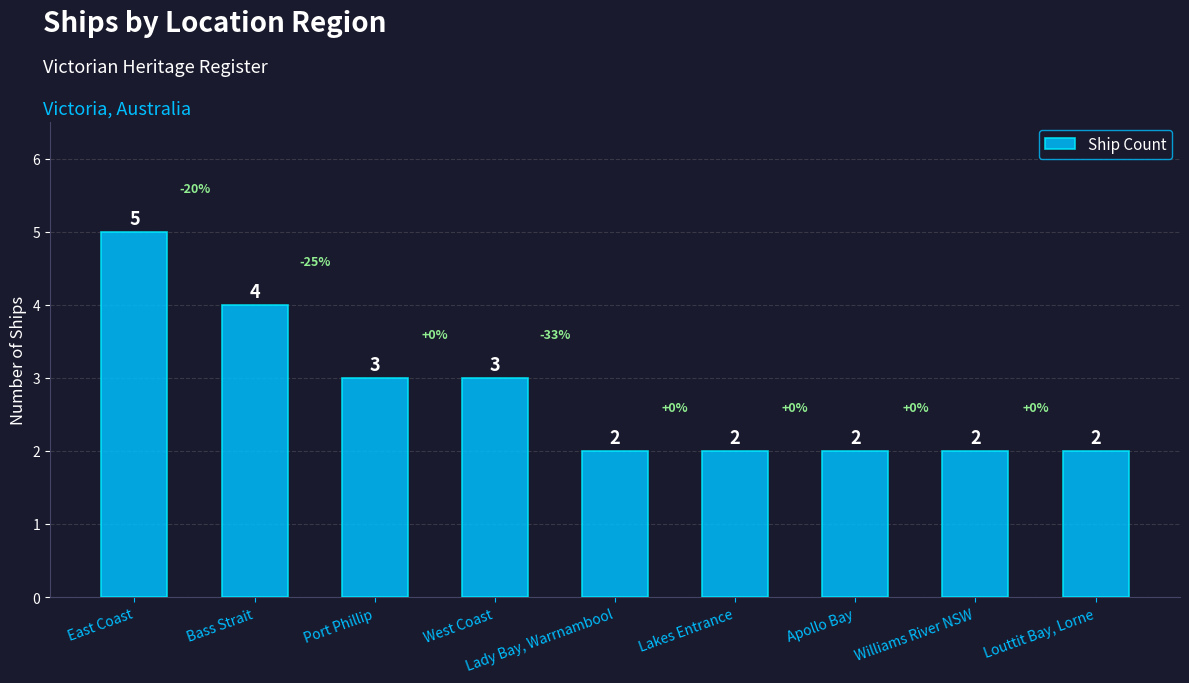

Reading left to right, transcribe all the data shown in this chart.

5	4	3	3	2	2	2	2	2